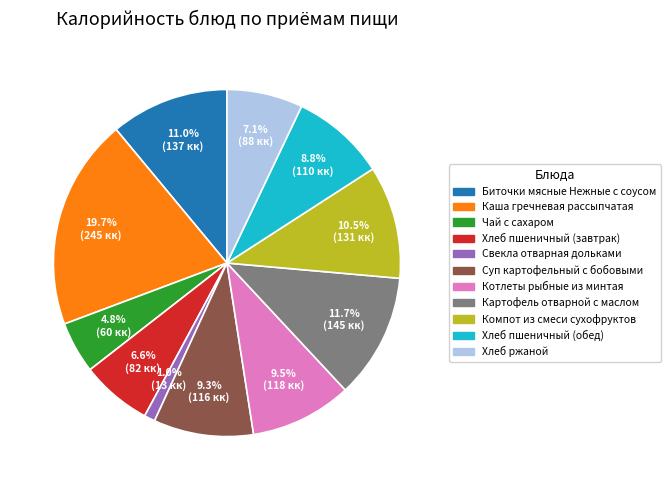

Is it true that Биточки мясные Нежные с соусом is 11% of the pie?

True